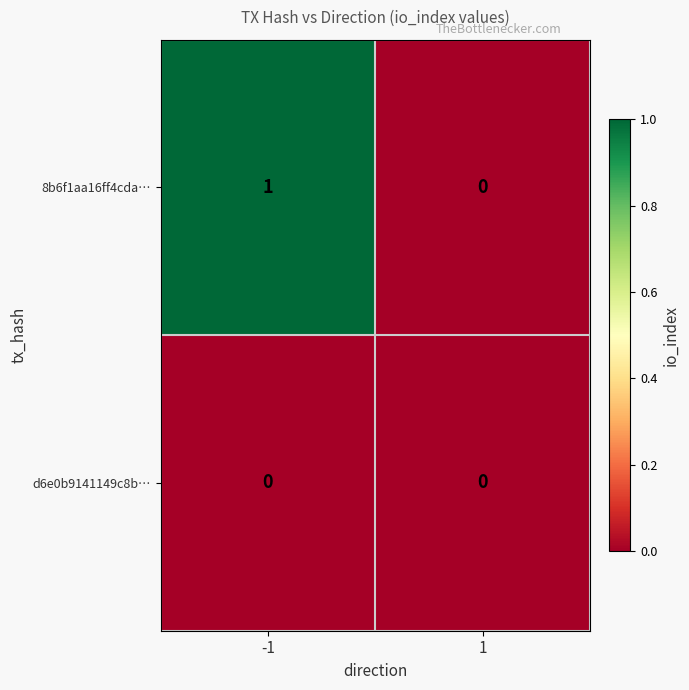

Is the value of 8b6f1aa16ff4cda… at -1 greater than the value of d6e0b9141149c8b… at 1?

Yes